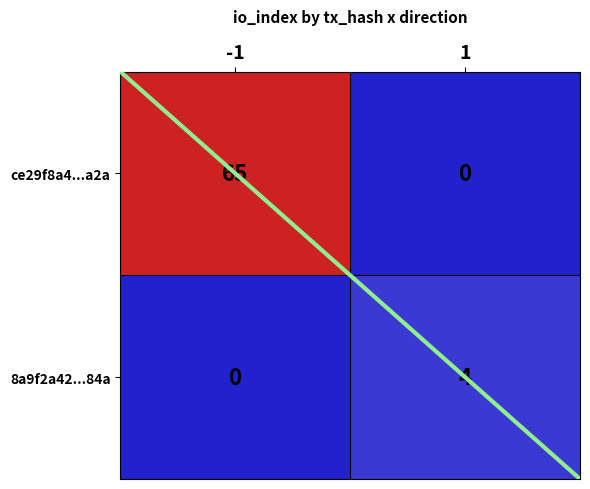

How many data points in ce29f8a4...a2a are less than 65?

1